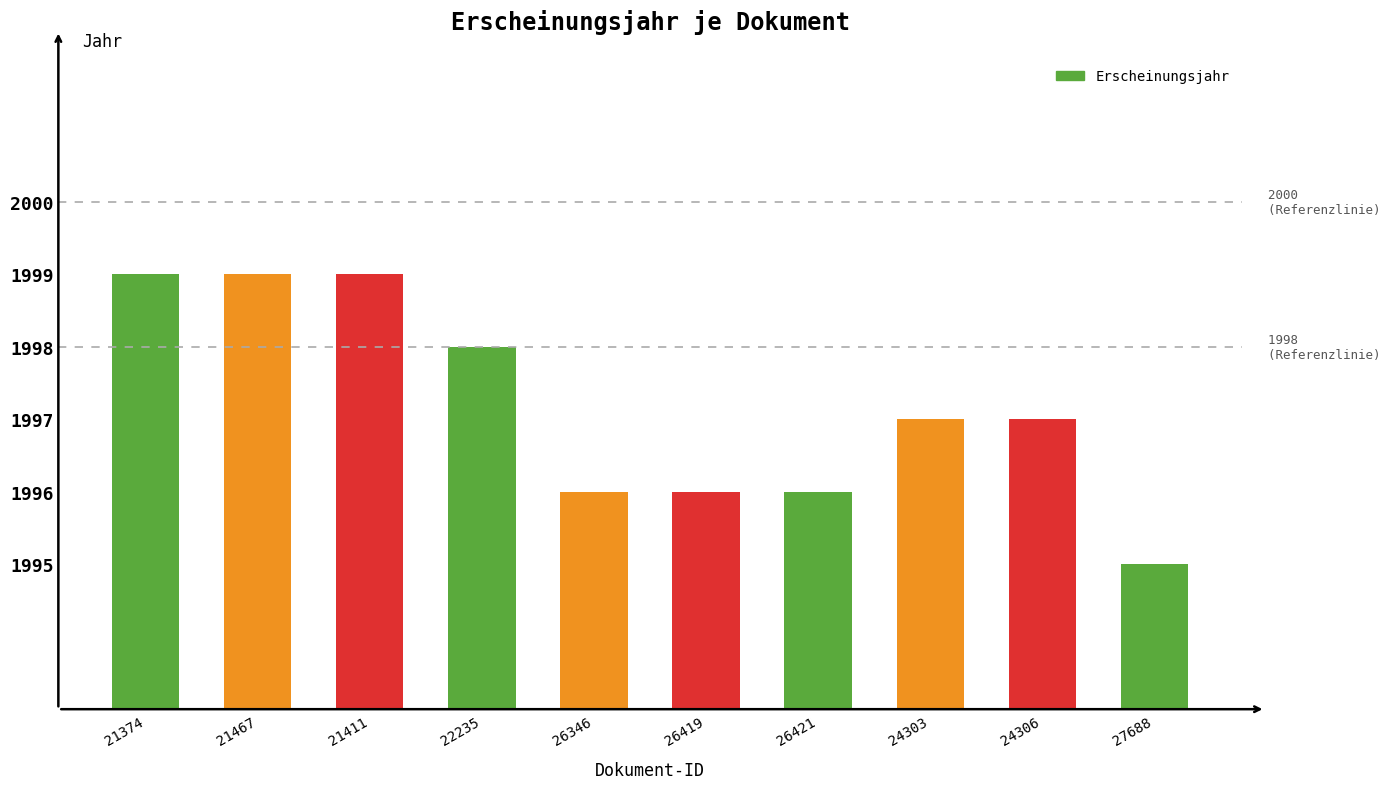

What is the maximum value shown in the chart?

1999